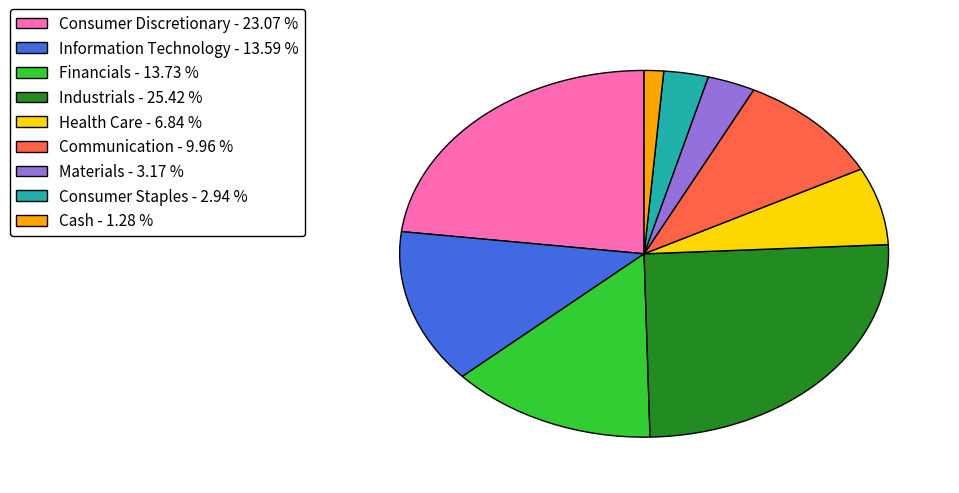

Which slice is the largest?

Industrials - 25.42 %